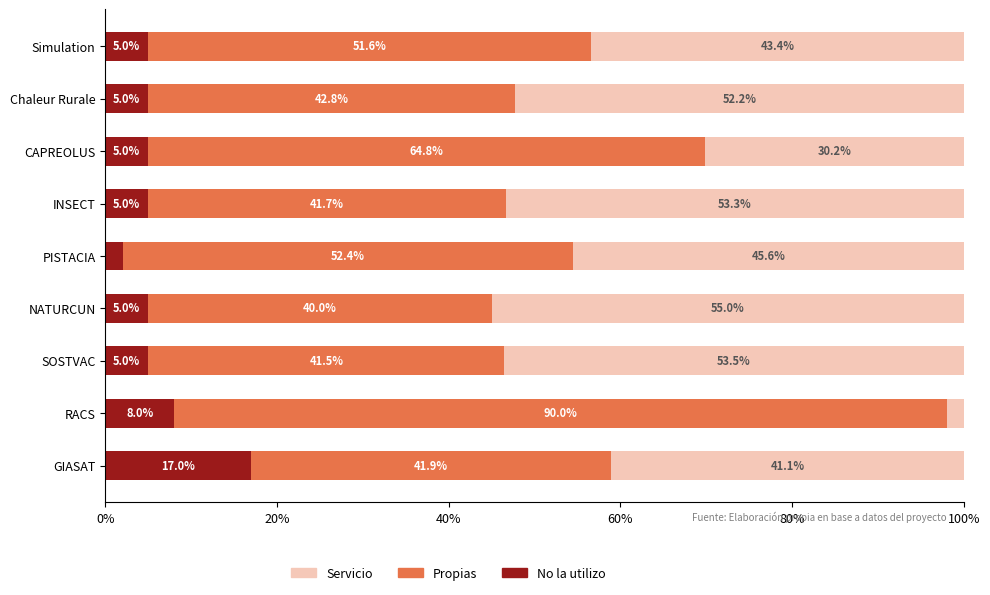

What are all the series names shown in the legend?

Servicio, Propias, No la utilizo